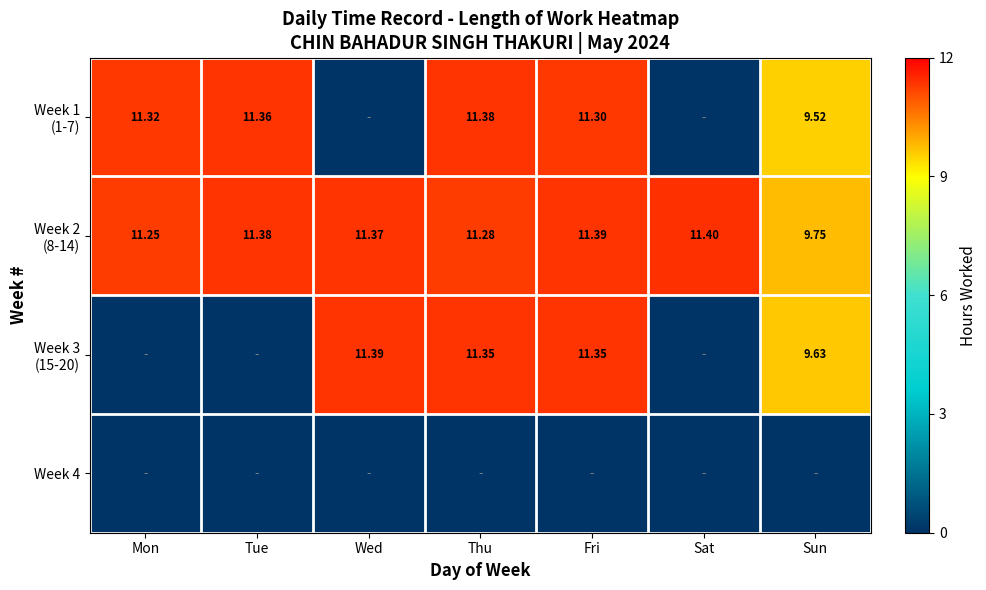

What is the average value of the Week 1 (1-7) series?

7.8